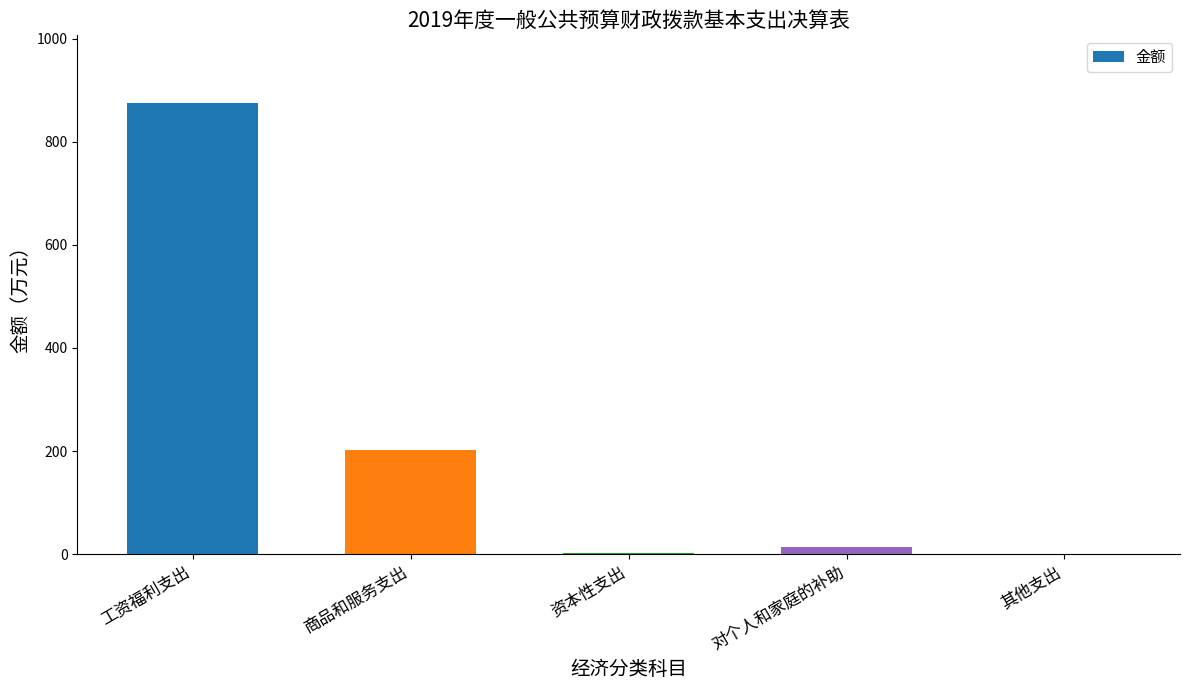

Are the bars horizontal?

No